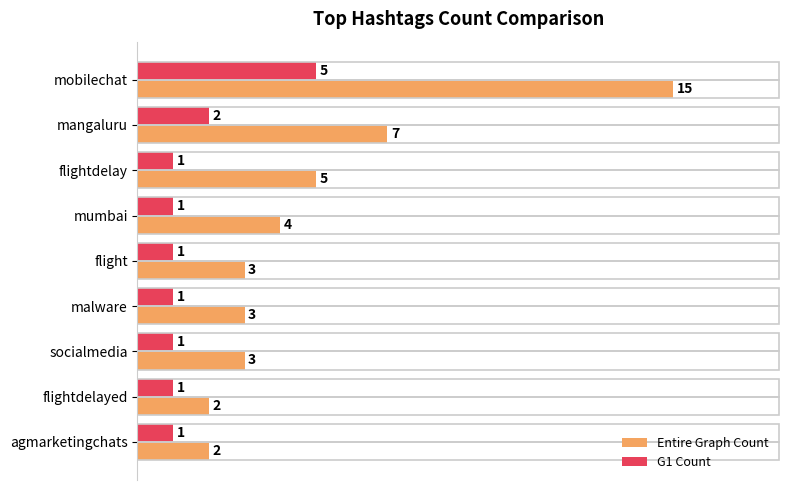

What is the sum of all Entire Graph Count values?

44